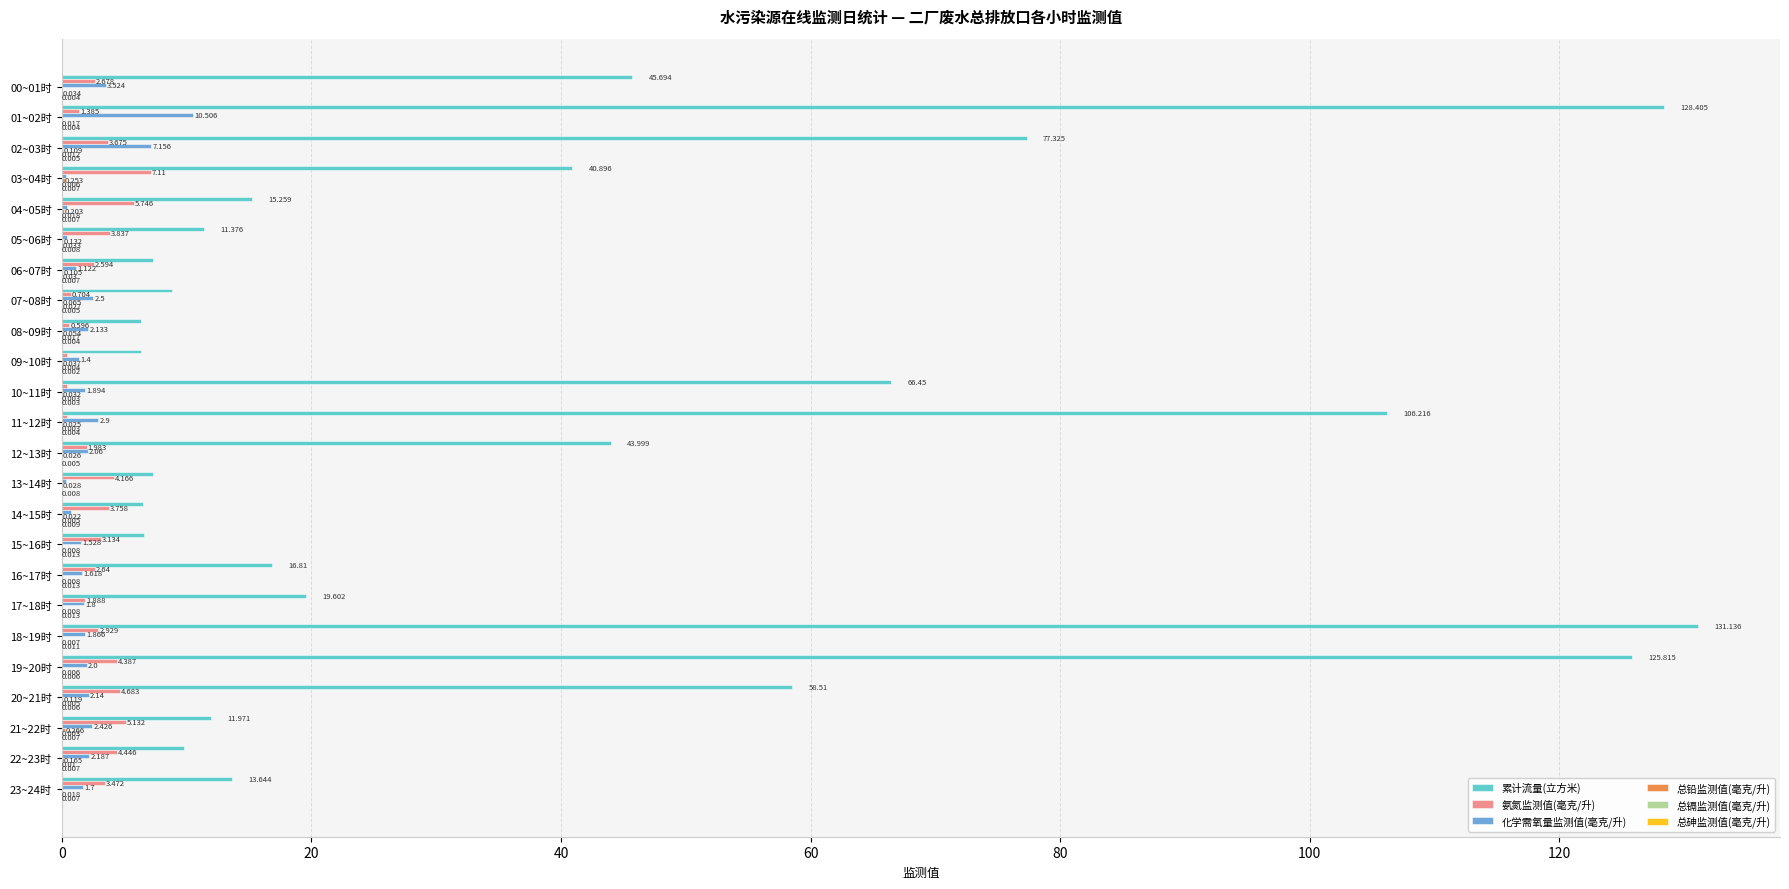

Between 01~02时 and 23~24时, which series saw the biggest shift?

累计流量(立方米)